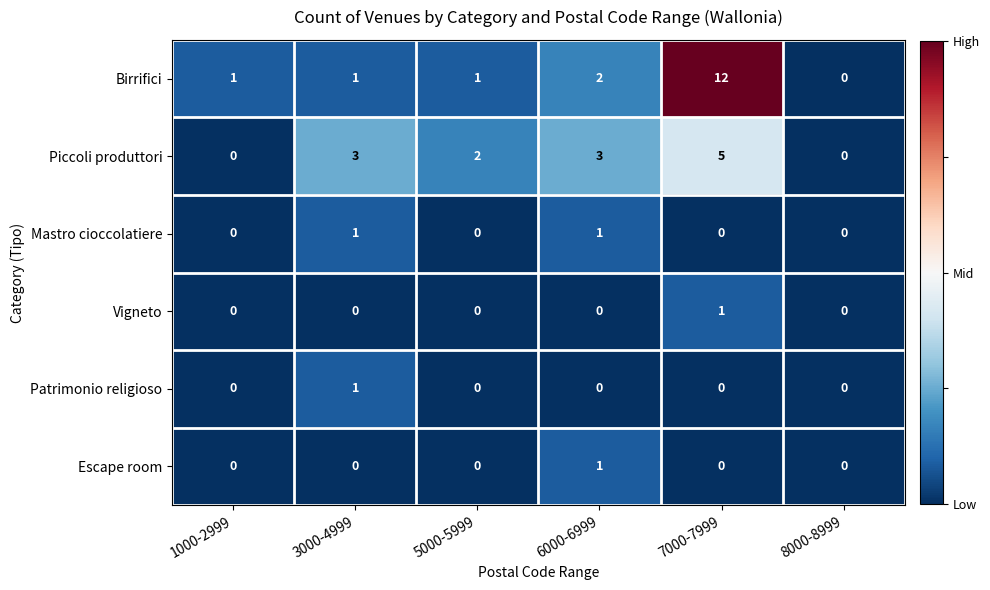

How many distinct data groups are displayed?

6